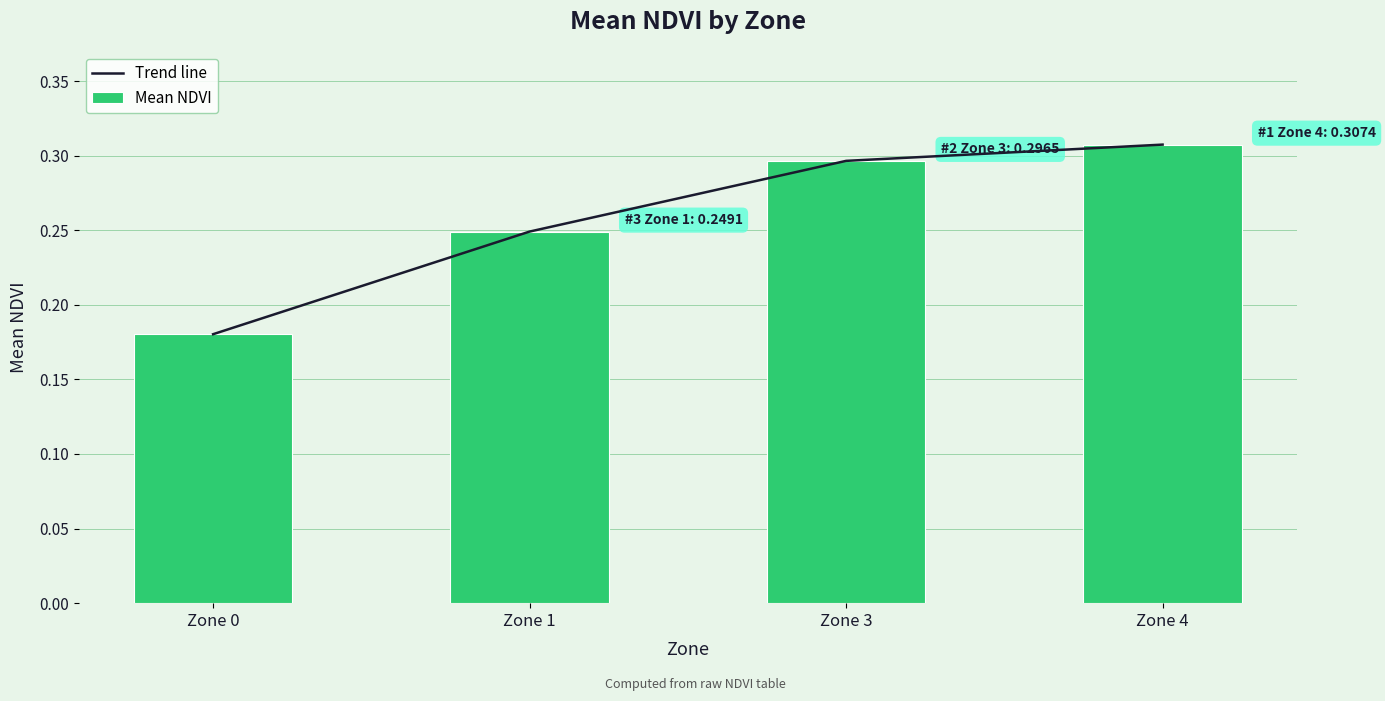

Which category has the lowest value across all series?

Zone 0